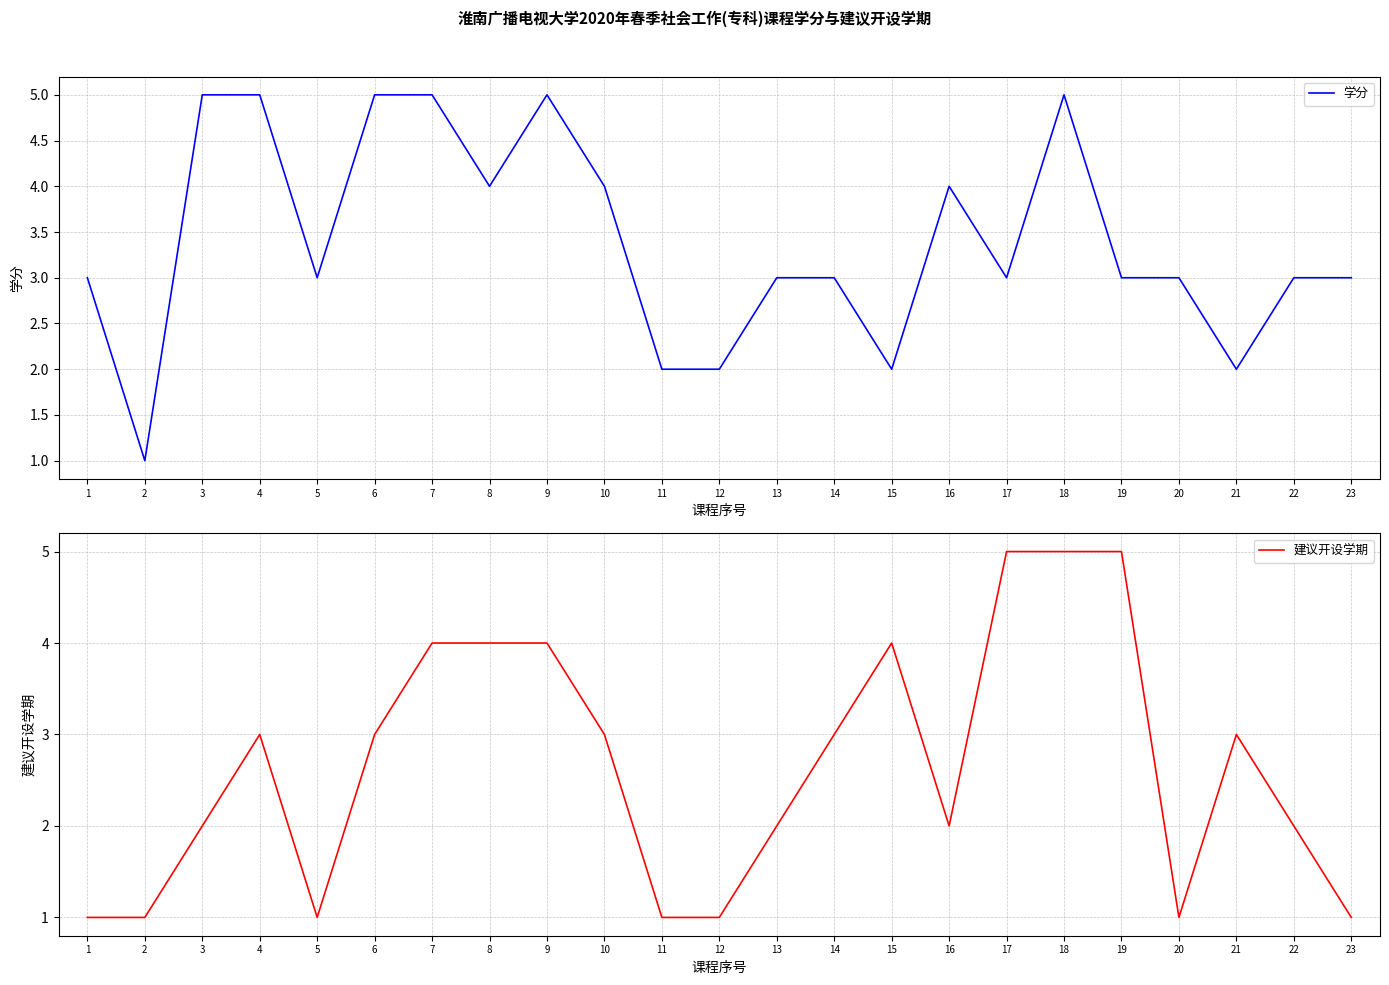

The value of 学分 at 7 is 5. True or false?

True